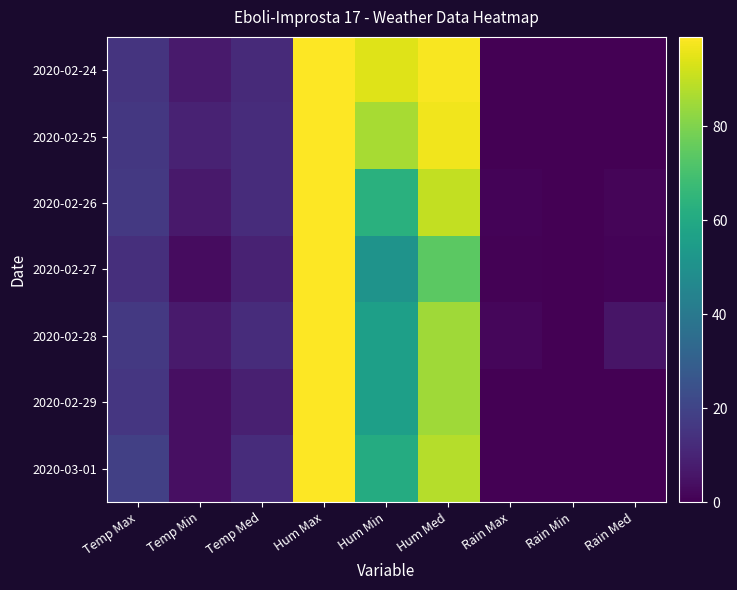

Count the number of data series in this chart.

7